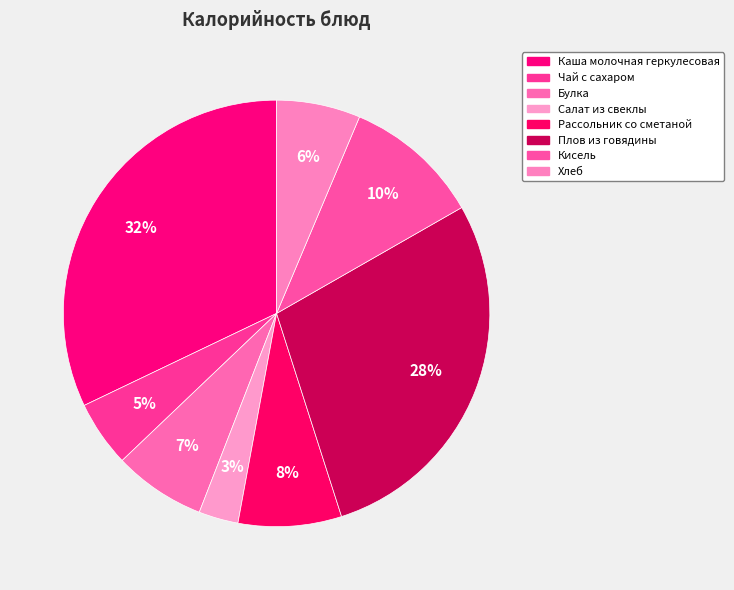

How many slices are in this pie chart?

8